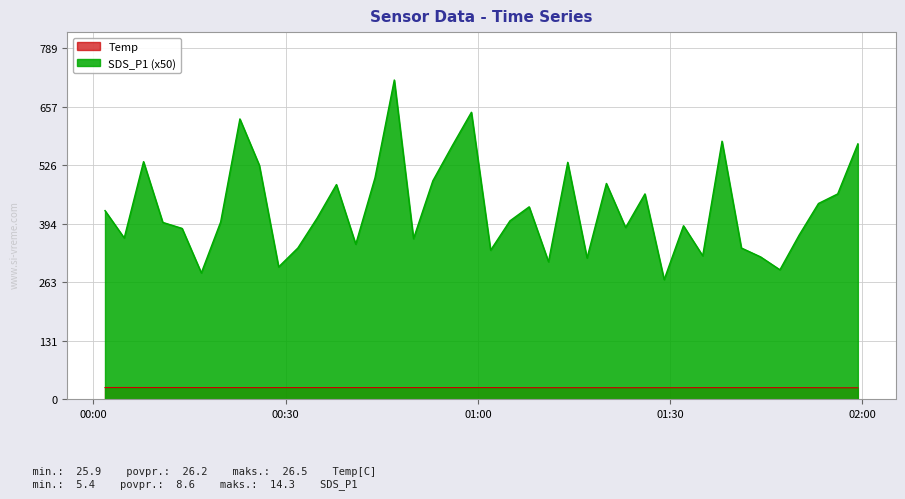

Which series changed the most between 2022/07/22 00:01:48 and 2022/07/22 01:56:09?

SDS_P1